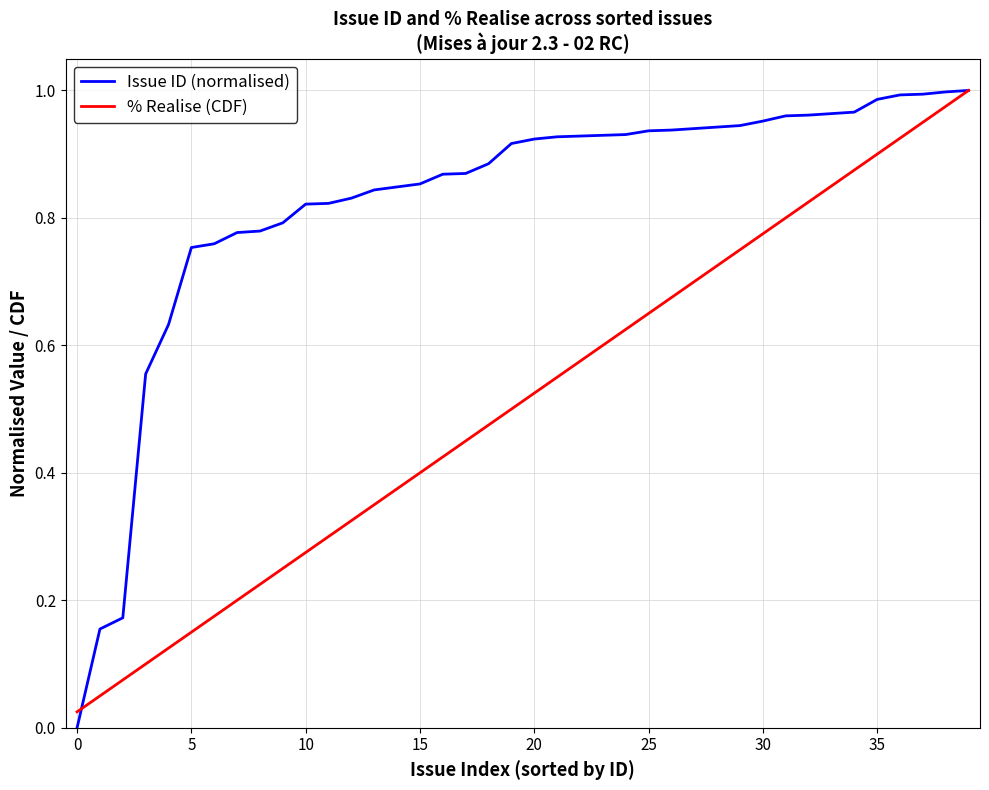

Which series has the widest spread of values?

Issue ID (normalised)